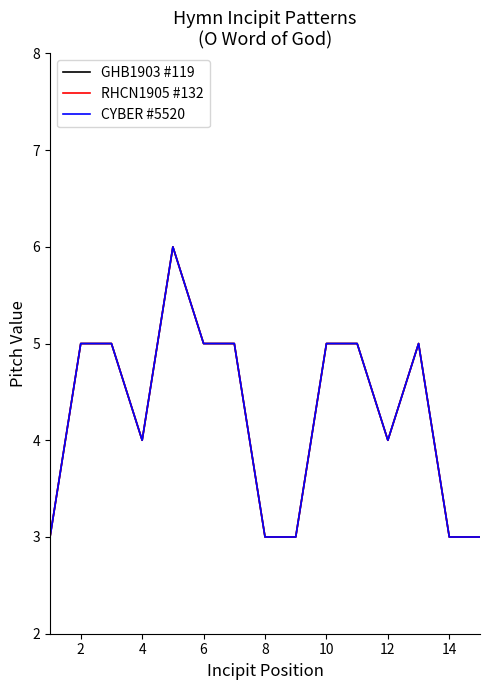

Is this an area chart (filled region under the line)?

No